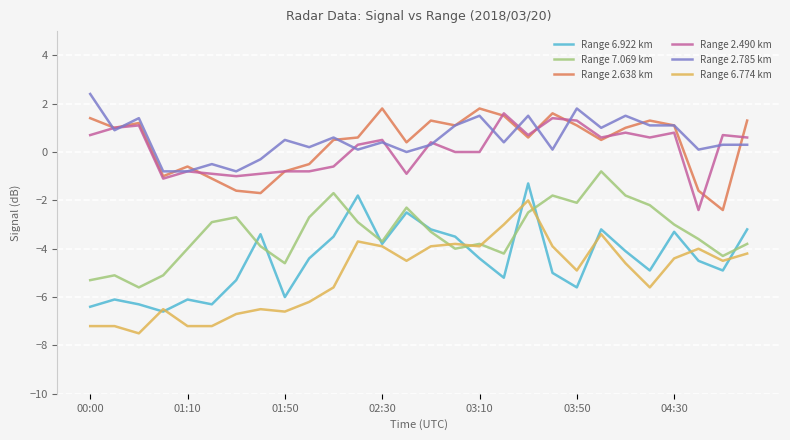

What is the lowest value of the Range 6.922 km series?

-6.6